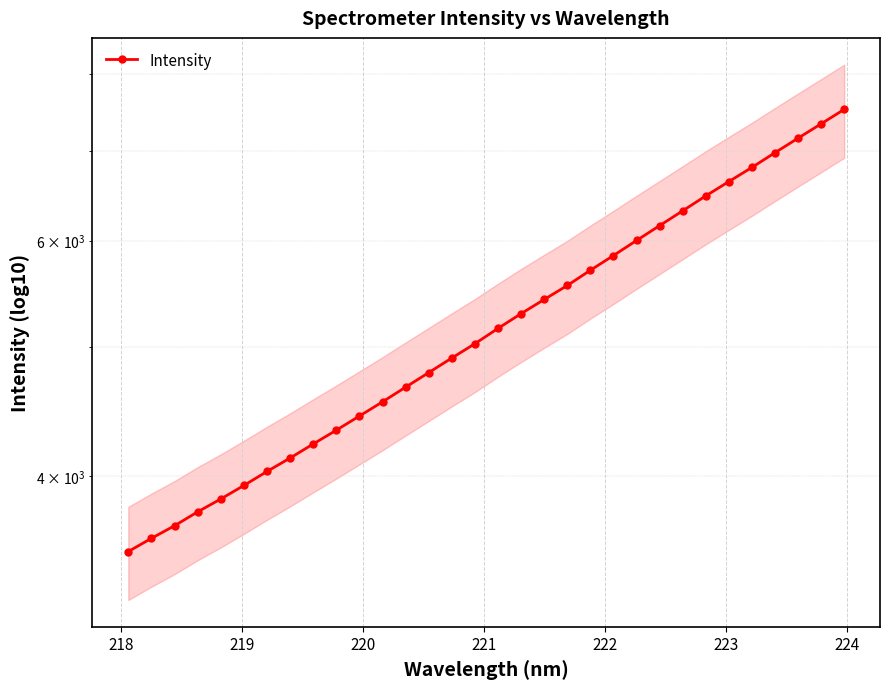

What is the maximum value shown in the chart?

7521.8